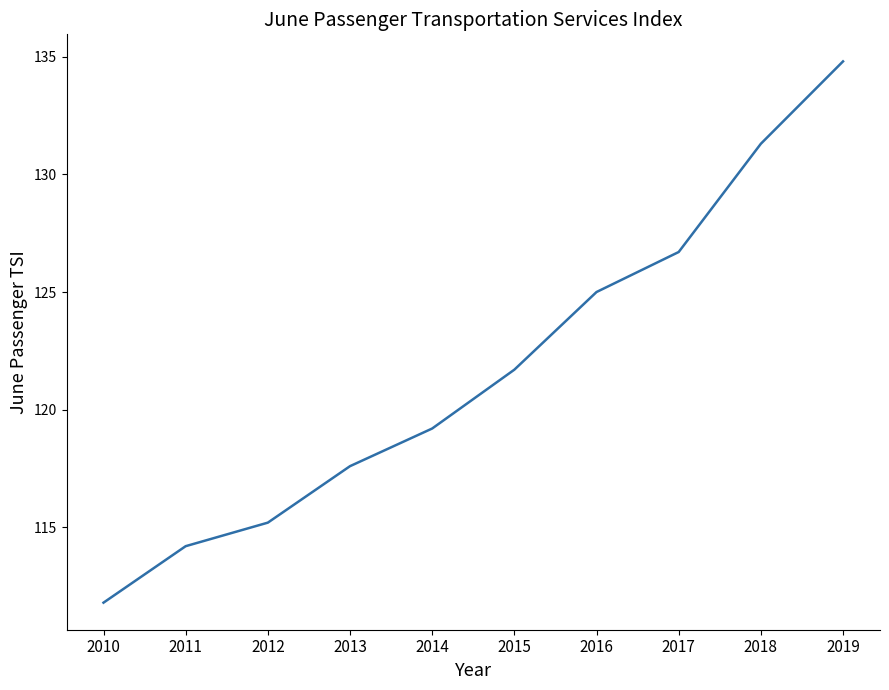

Rank the categories by value from highest to lowest.

2019, 2018, 2017, 2016, 2015, 2014, 2013, 2012, 2011, 2010